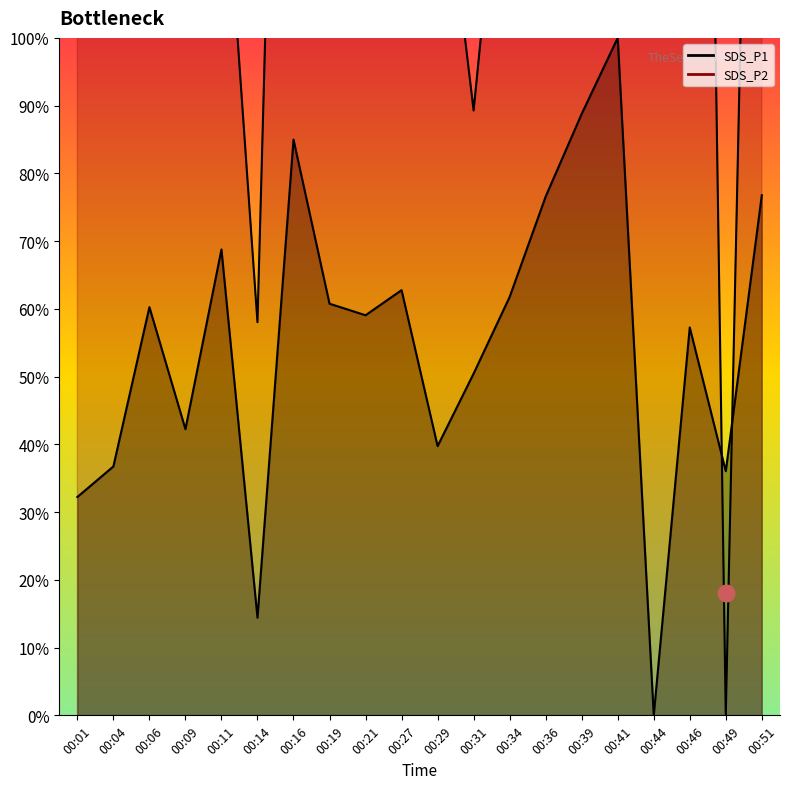

Reading left to right, extract all data points from this chart.

SDS_P1 line: 32.2	36.7	60.3	42.2	68.8	14.4	85.0	60.8	59.1	62.8	39.7	50.5	61.8	76.6	88.8	100.0	0.0	57.3	36.0	76.8
SDS_P2 line: 125.0	178.6	169.6	111.6	133.9	58.0	254.5	209.8	334.8	281.2	133.9	89.3	142.9	214.3	214.3	500.0	125.0	348.2	0.0	245.5